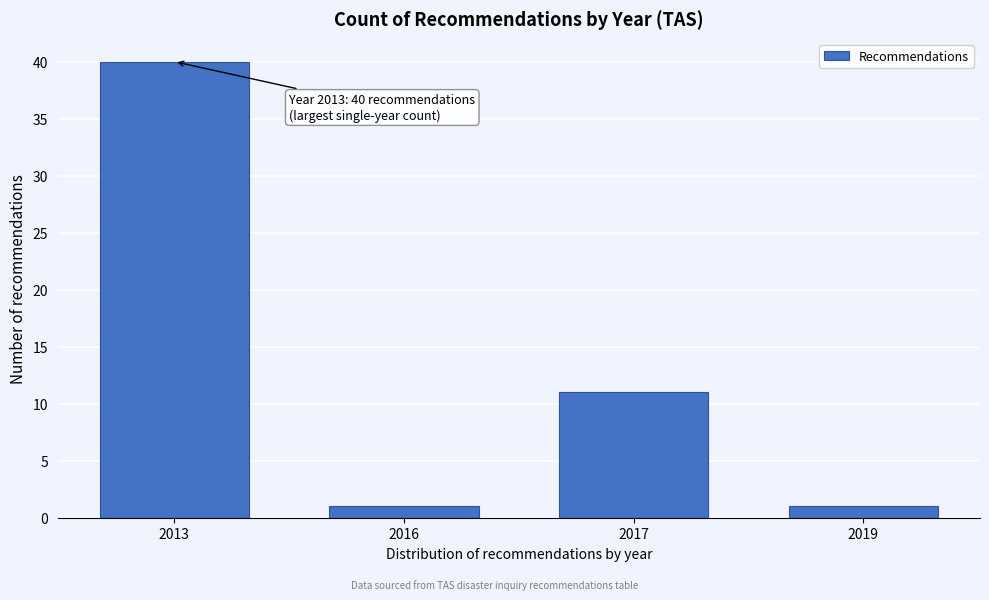

Reading left to right, list all the values displayed in this chart.

2013=40	2016=1	2017=11	2019=1